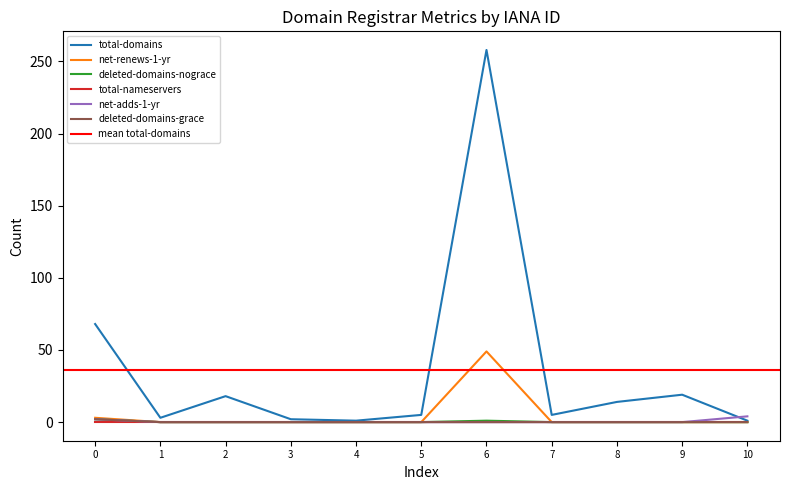

Is the value of total-domains at 8 greater than the value of net-renews-1-yr at 0?

Yes